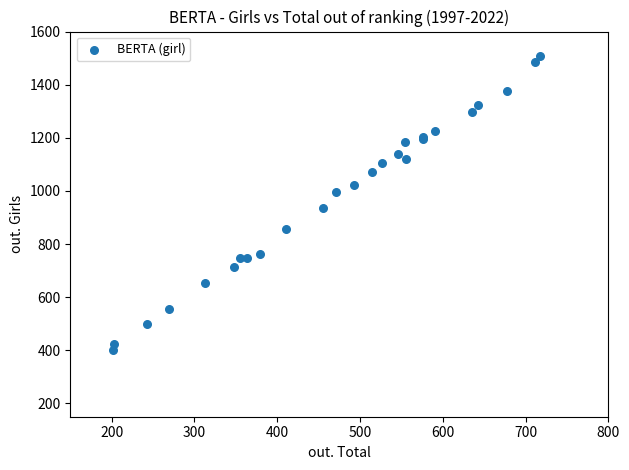

What Y value in the scatter plot is closest to 956?

936